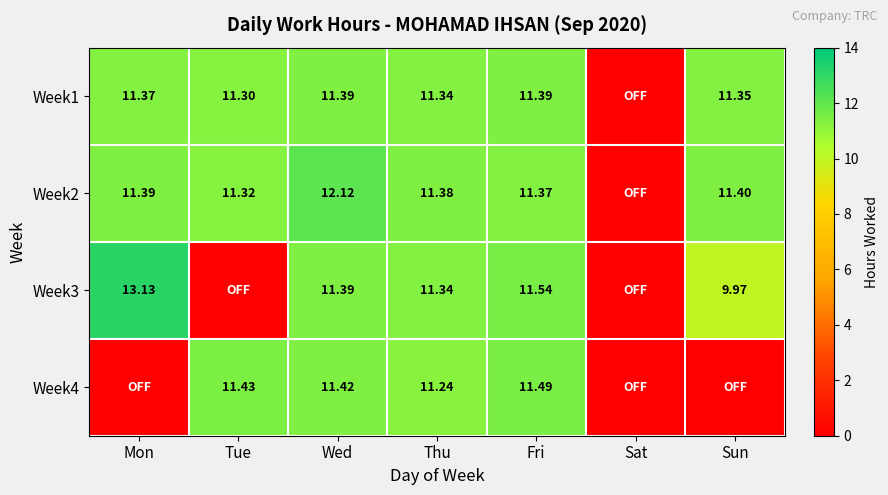

Is the value of Week1 at Tue greater than the value of Week4 at Wed?

No